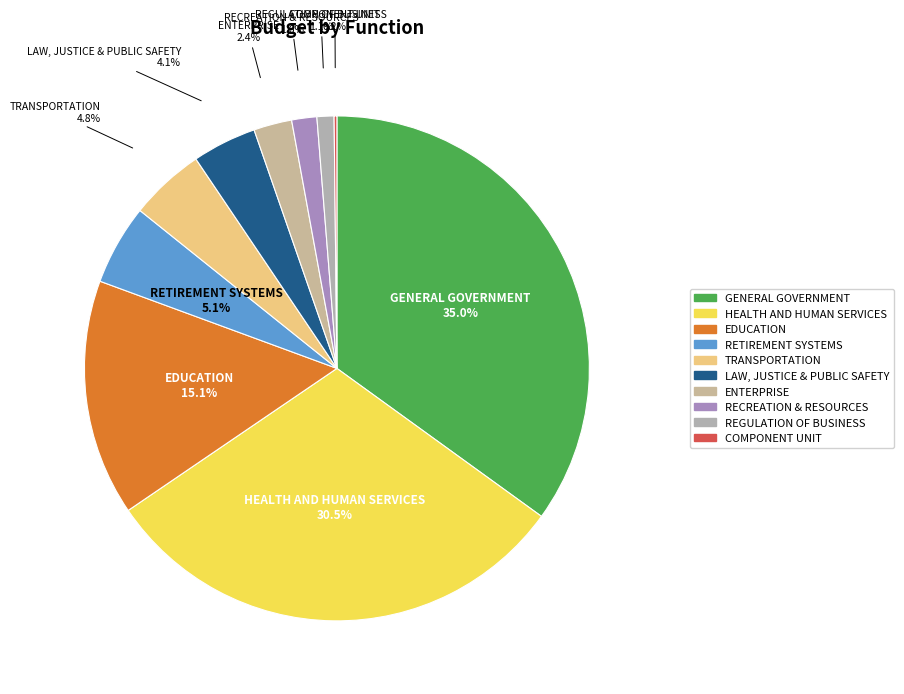

Which category has the smallest portion of the pie?

COMPONENT UNIT